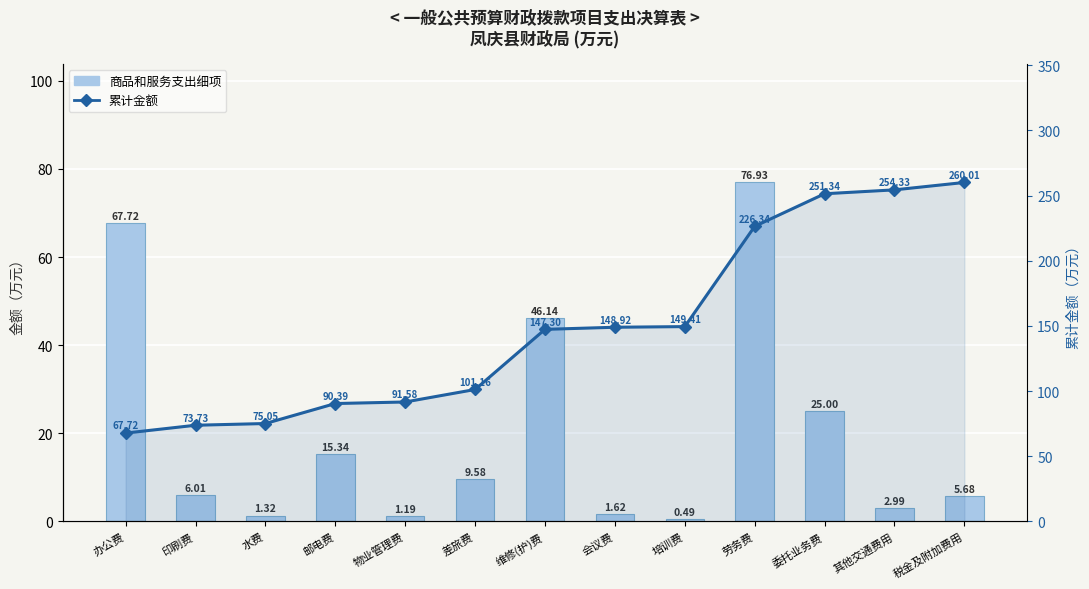

Reading left to right, list all the values displayed in this chart.

商品和服务支出细项: 办公费=67.7	印刷费=6.0	水费=1.3	邮电费=15.3	物业管理费=1.2	差旅费=9.6	维修(护)费=46.1	会议费=1.6	培训费=0.5	劳务费=76.9	委托业务费=25.0	其他交通费用=3.0	税金及附加费用=5.7
累计金额: 办公费=67.7	印刷费=73.7	水费=75.0	邮电费=90.4	物业管理费=91.6	差旅费=101.2	维修(护)费=147.3	会议费=148.9	培训费=149.4	劳务费=226.3	委托业务费=251.3	其他交通费用=254.3	税金及附加费用=260.0